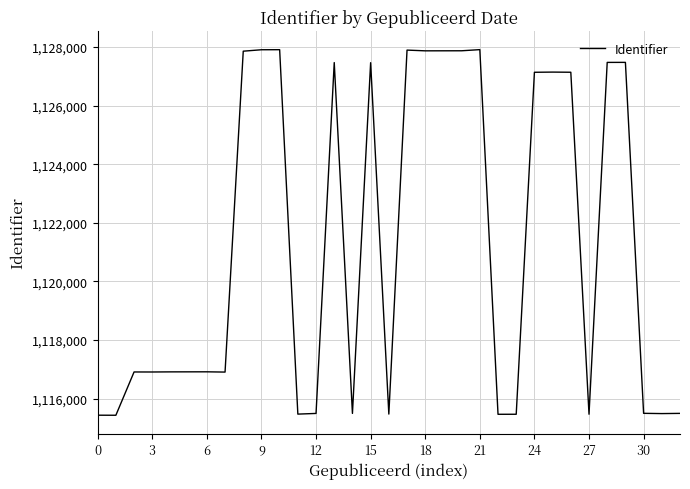

How many distinct data groups are displayed?

1